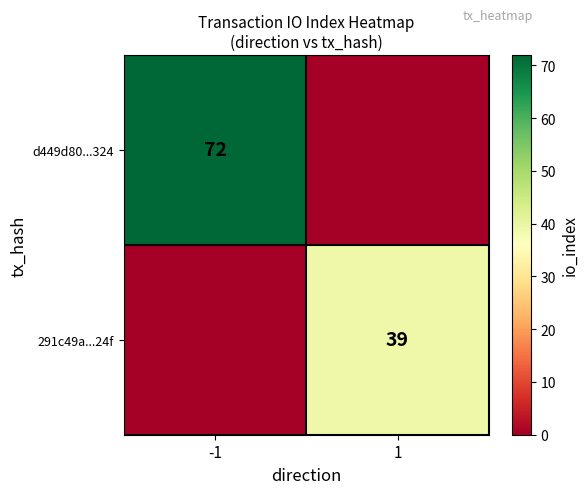

Is the value of 291c49a...24f at 1 greater than the value of d449d80...324 at -1?

No